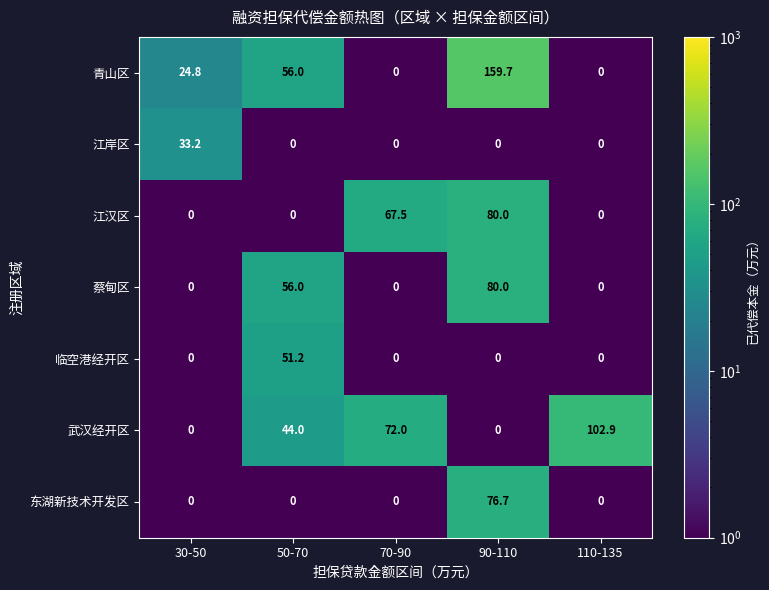

Which series has the widest spread of values?

青山区